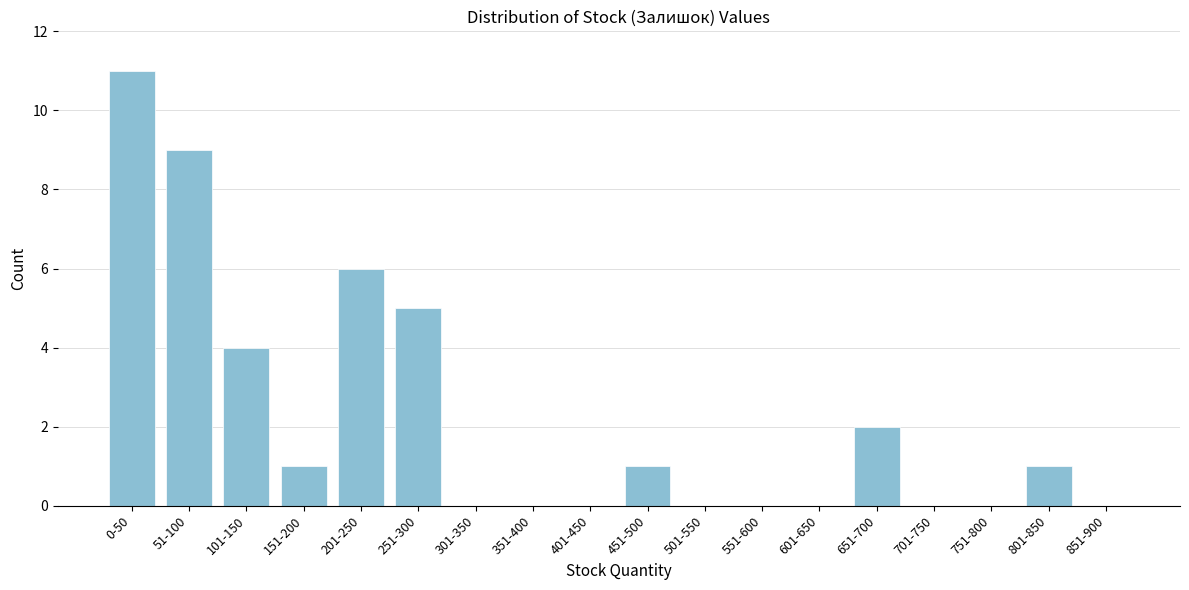

Reading left to right, what are all the values shown in this chart?

0-50=11	51-100=9	101-150=4	151-200=1	201-250=6	251-300=5	301-350=0	351-400=0	401-450=0	451-500=1	501-550=0	551-600=0	601-650=0	651-700=2	701-750=0	751-800=0	801-850=1	851-900=0